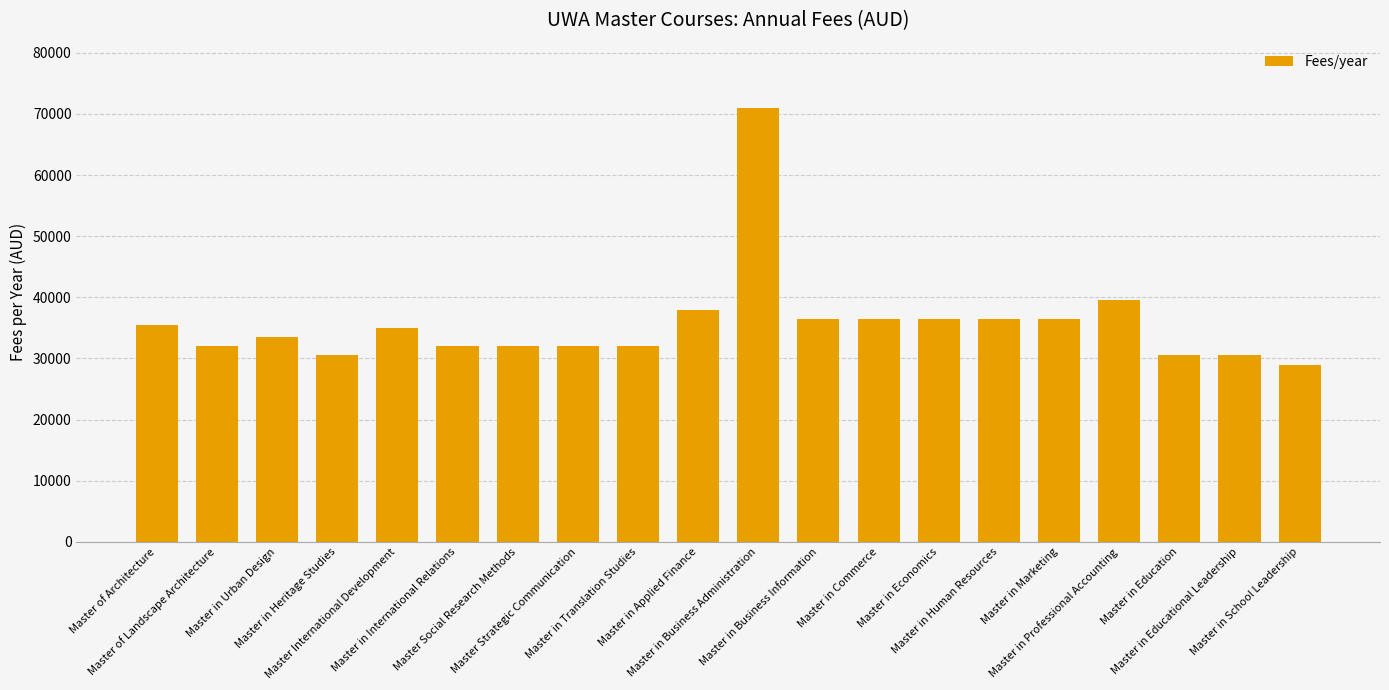

Which category has the lowest value across all series?

Master in School Leadership